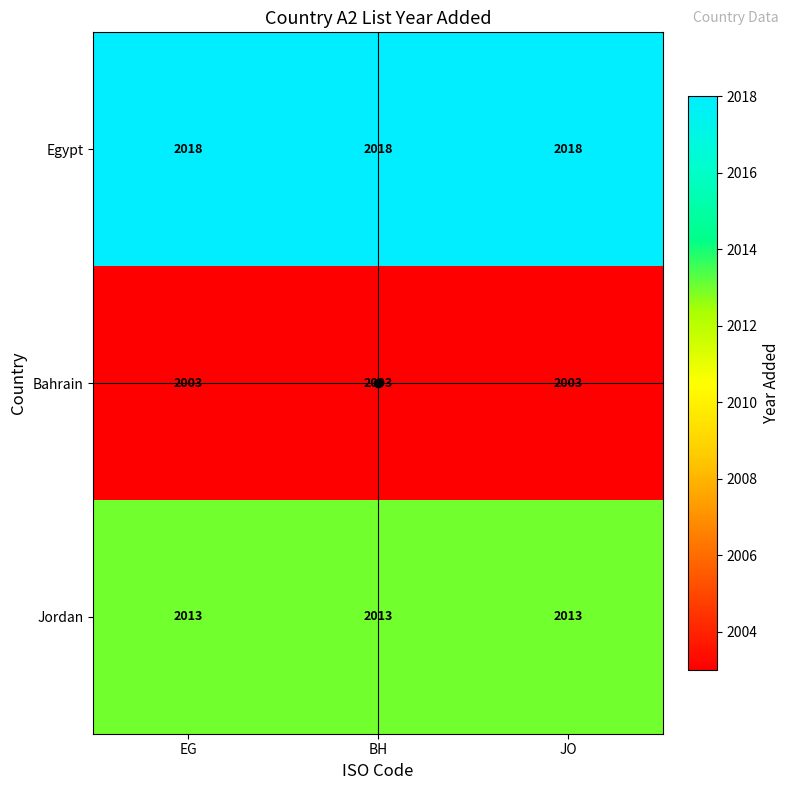

What is the total value across all series at EG?

6034